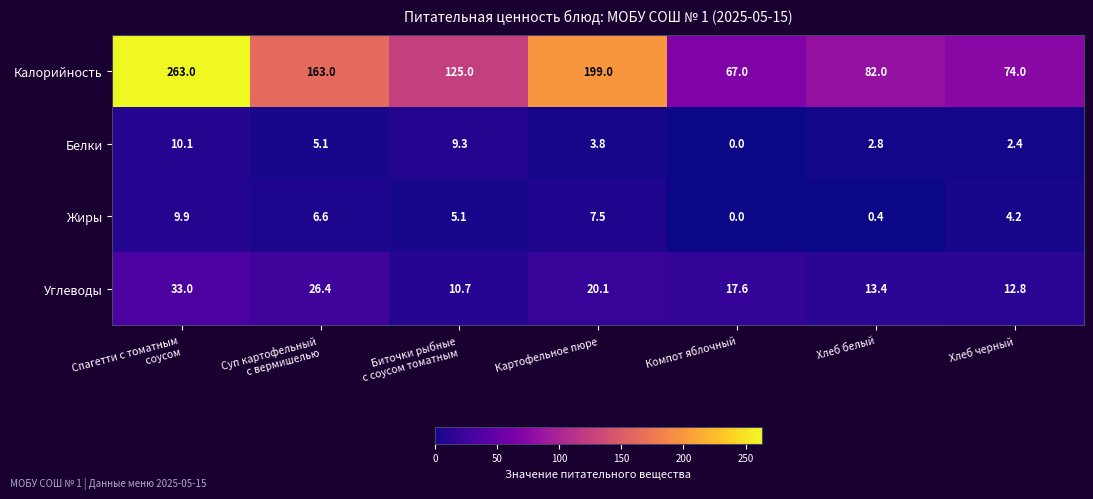

Where is Жиры nearest to the value 4?

Хлеб черный